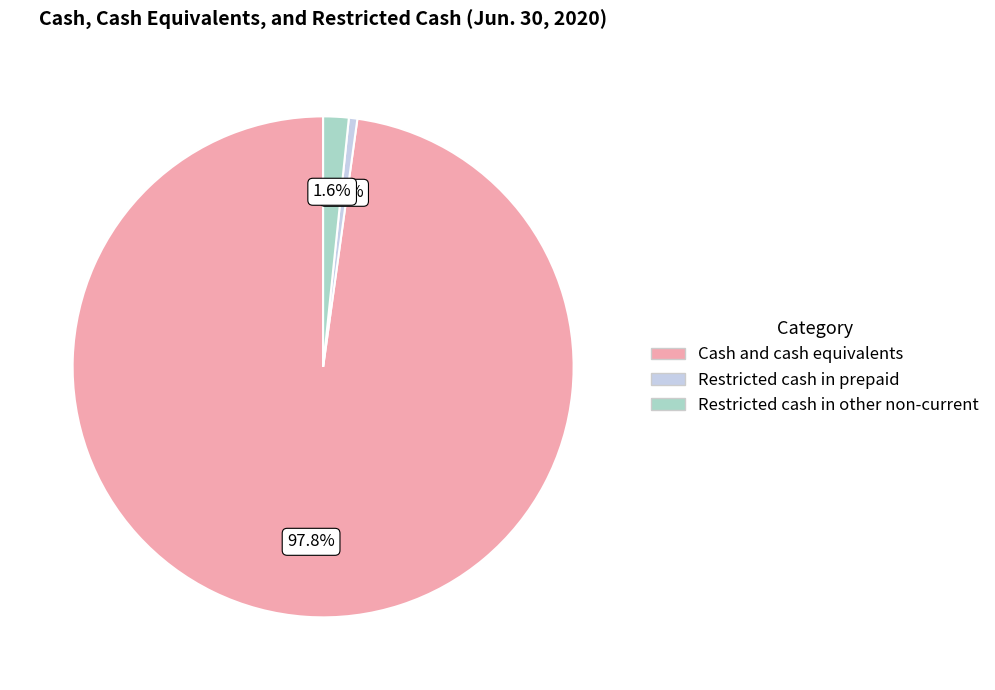

How many segments does this pie chart have?

3